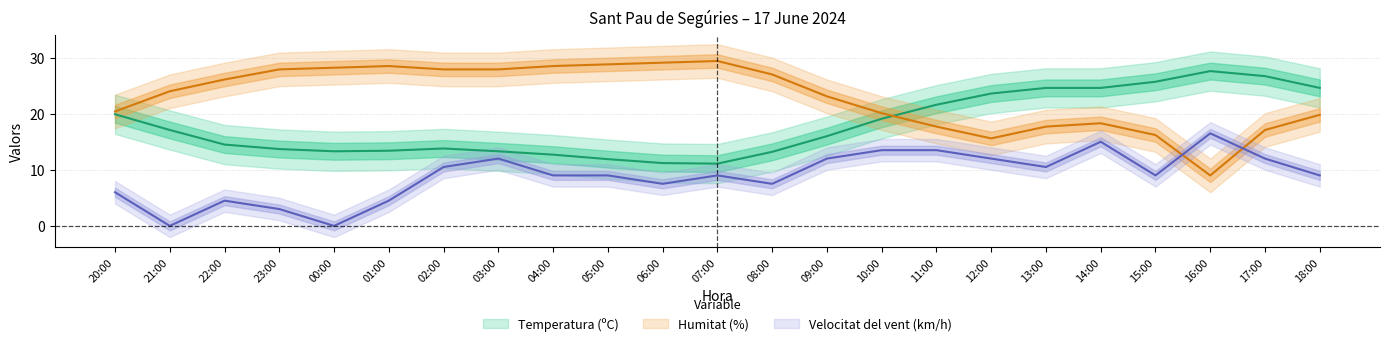

What is the difference between the maximum and minimum values in the Velocitat del vent (km/h) series?

16.5